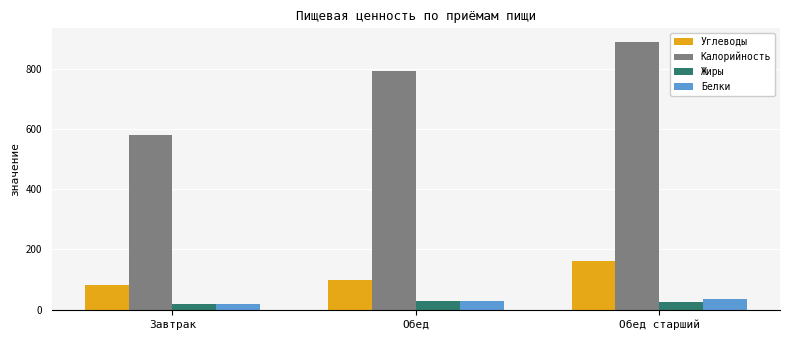

What is the difference between the second highest and minimum values in the Углеводы series?

15.7